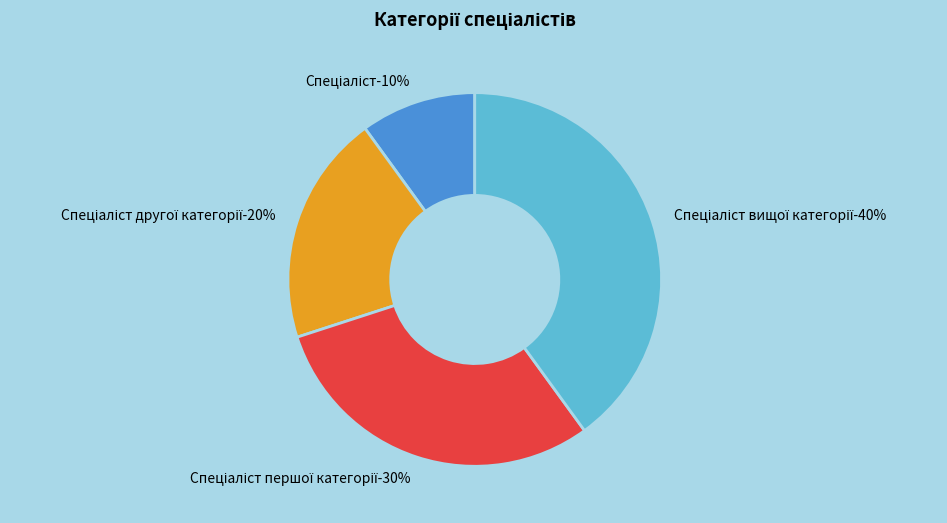

Rank the categories by value from highest to lowest.

Спеціаліст вищої категорії, Спеціаліст першої категорії, Спеціаліст другої категорії, Спеціаліст